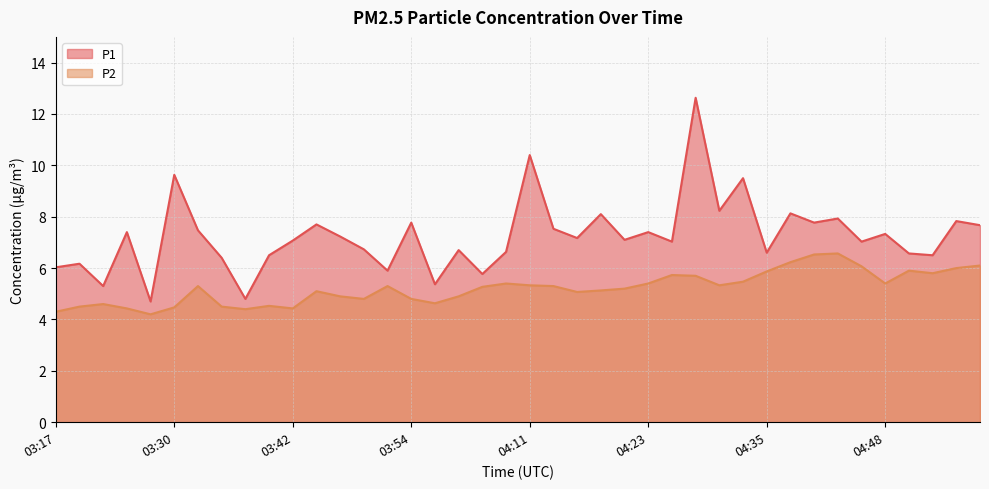

List the labels in order of P2 value, largest first.

04:43, 04:40, 04:38, 04:57, 04:45, 04:55, 04:50, 04:35, 04:53, 04:25, 04:28, 04:33, 04:08, 04:23, 04:48, 04:11, 04:30, 03:32, 03:52, 04:13, 04:02, 04:20, 04:18, 03:45, 04:16, 03:47, 03:59, 03:50, 03:54, 03:57, 03:22, 03:40, 03:20, 03:35, 03:30, 03:25, 03:42, 03:37, 03:17, 03:27